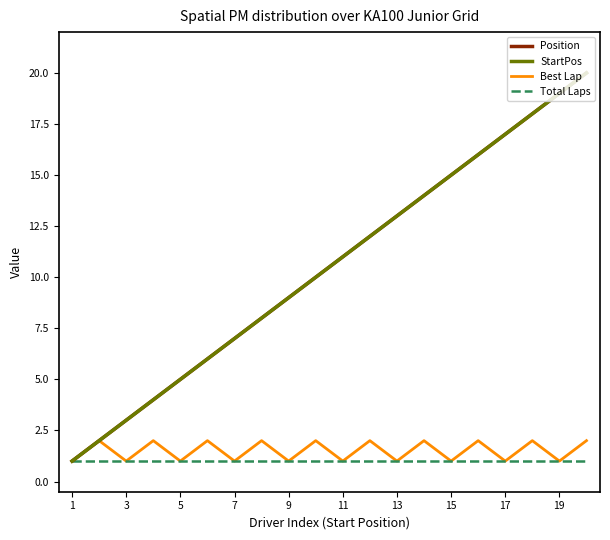

How many interior local valleys does the Best Lap series have?

9